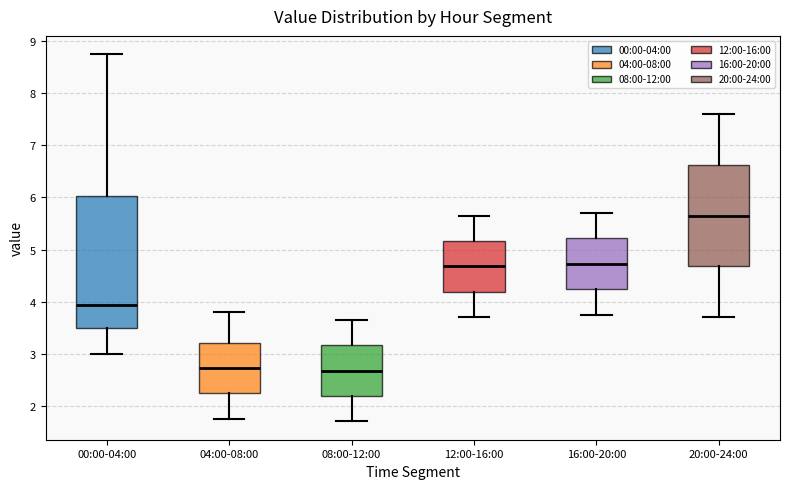

Reading left to right, transcribe this box plot: for each box, give where its median line is, the range the box spans, and where its two whiskers end, as read against the y-axis. The values are not printed on the chart, so give them approximately, as read against the axis.

00:00-04:00: median 3.9, box 3.5 to 6.0, whiskers 3.0 to 8.8
04:00-08:00: median 2.7, box 2.2 to 3.2, whiskers 1.8 to 3.8
08:00-12:00: median 2.7, box 2.2 to 3.2, whiskers 1.7 to 3.7
12:00-16:00: median 4.7, box 4.2 to 5.2, whiskers 3.7 to 5.7
16:00-20:00: median 4.7, box 4.2 to 5.2, whiskers 3.8 to 5.7
20:00-24:00: median 5.7, box 4.7 to 6.6, whiskers 3.7 to 7.6